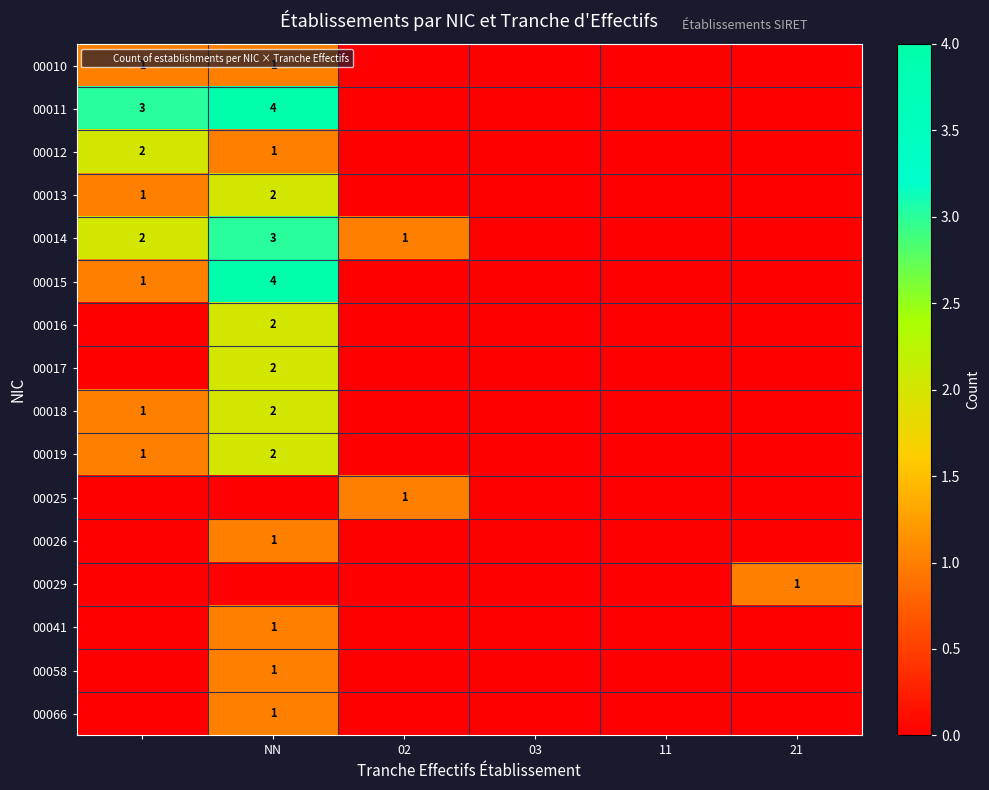

Which has a higher value, 11 or 03?

11